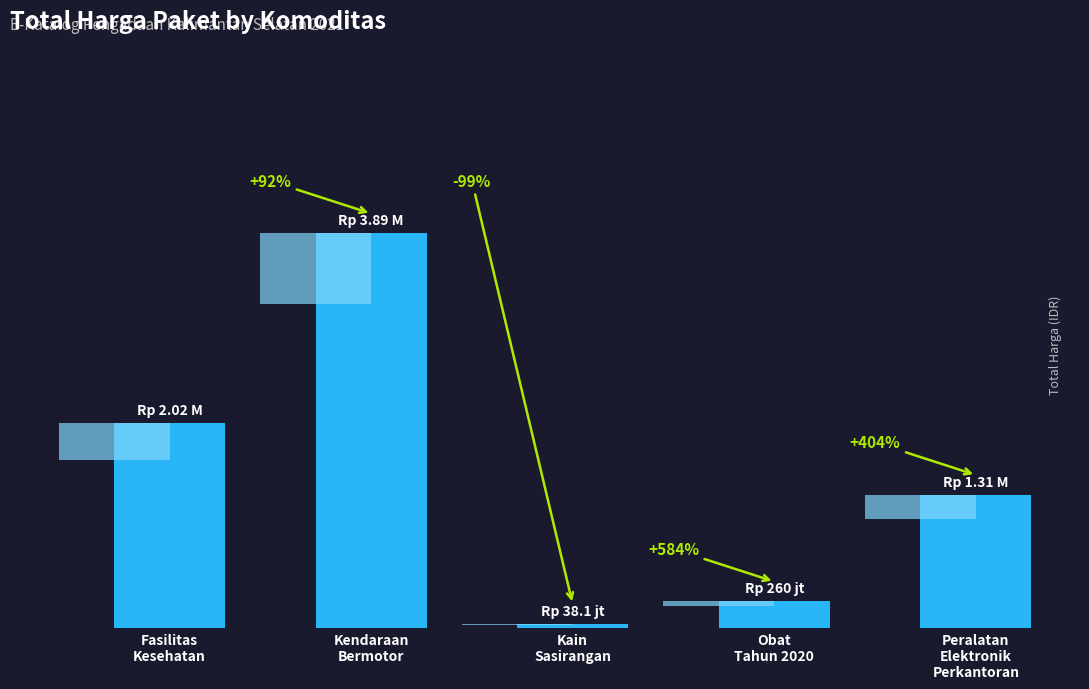

Where does the data first go above 1311220800?

Fasilitas
Kesehatan